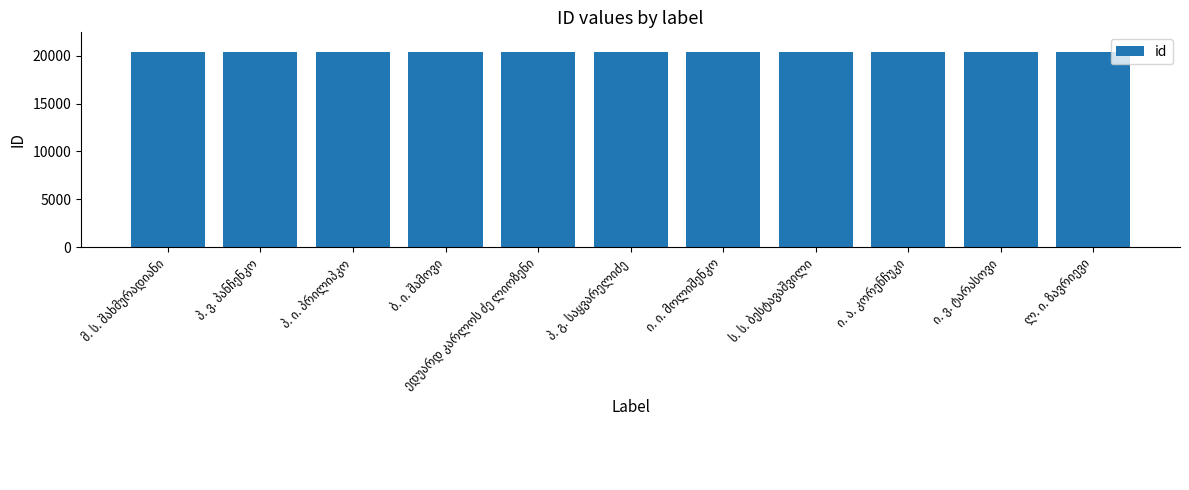

What is the average value?

20389